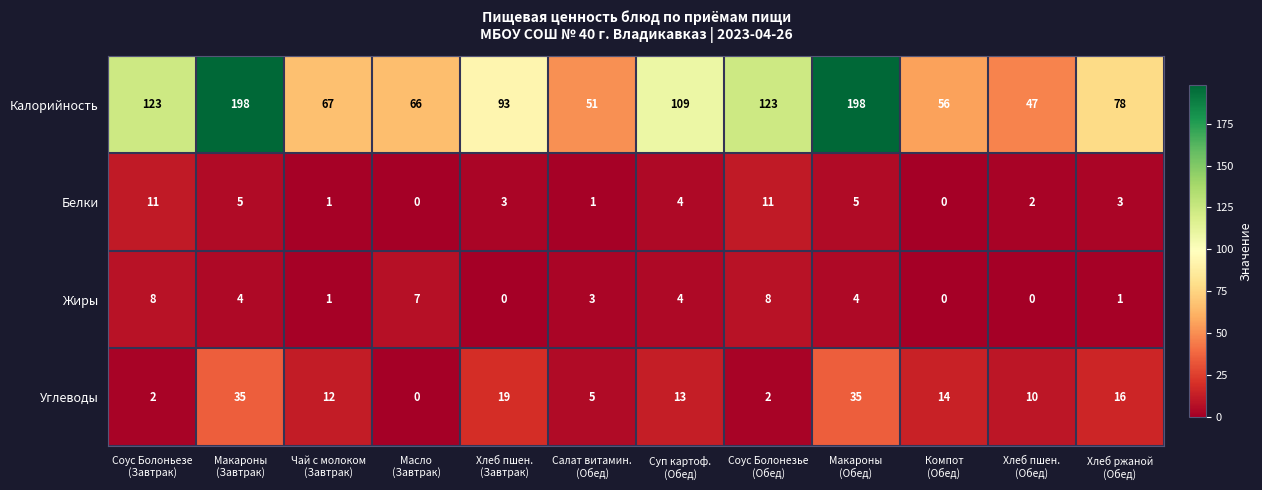

What is the sum of all Жиры values?

40